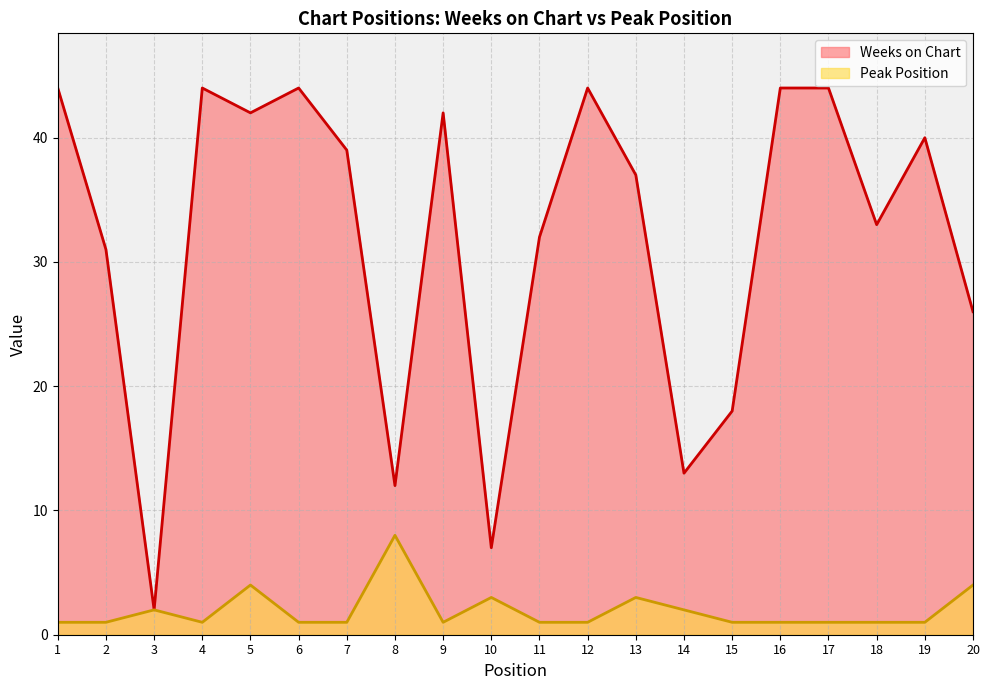

Rank the series by their maximum value, from highest to lowest.

Weeks on Chart, Peak Position